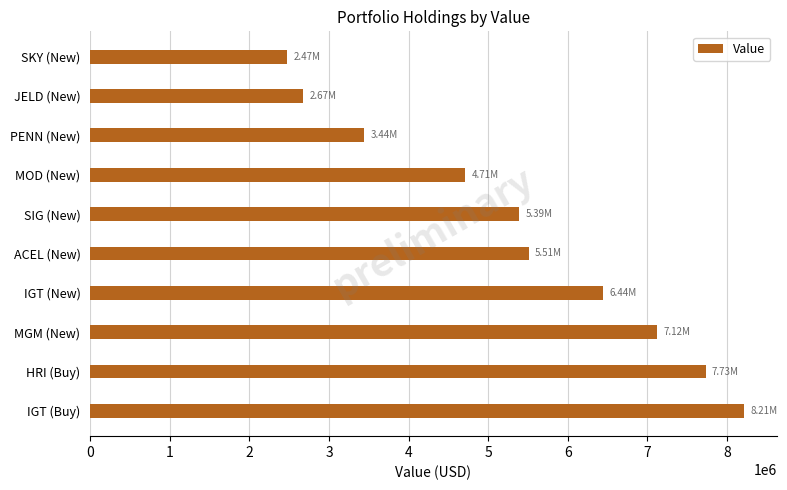

Which has a higher value, MGM (New) or HRI (Buy)?

HRI (Buy)